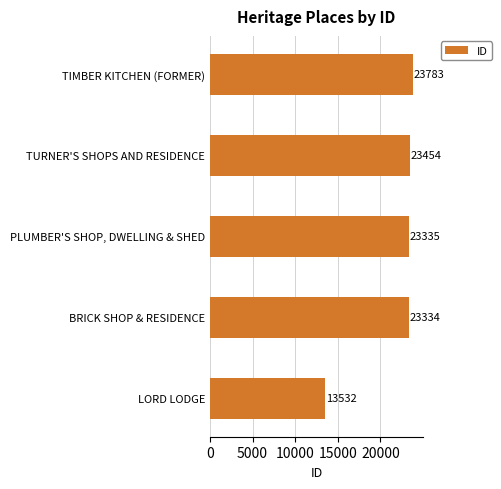

Which category has the highest value across all series?

TIMBER KITCHEN (FORMER)